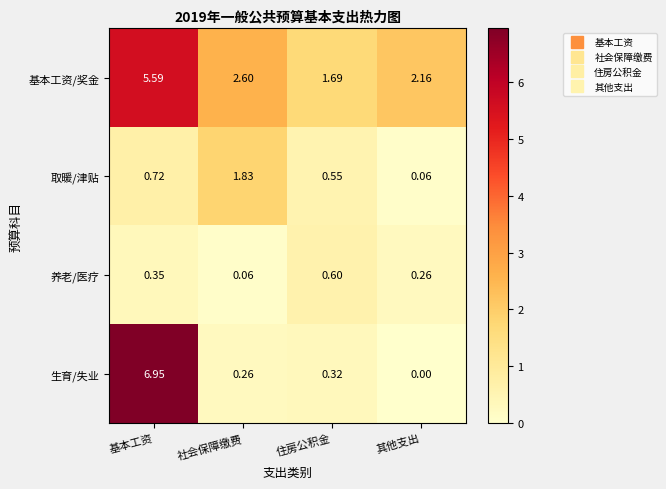

Which series has the widest spread of values?

生育/失业